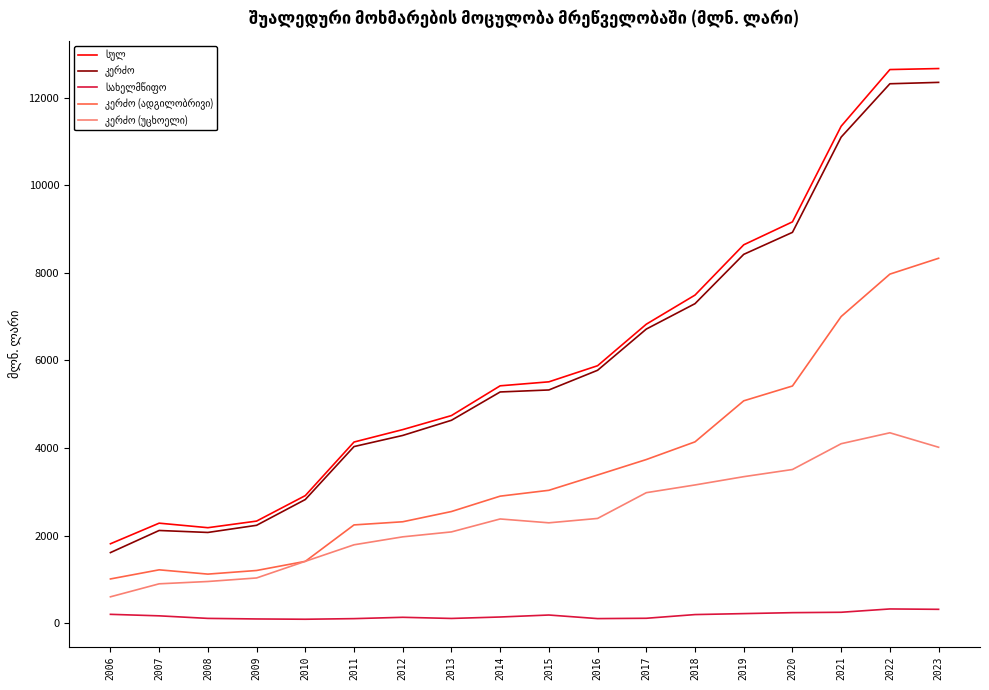

What is the greatest value displayed?

12666.8